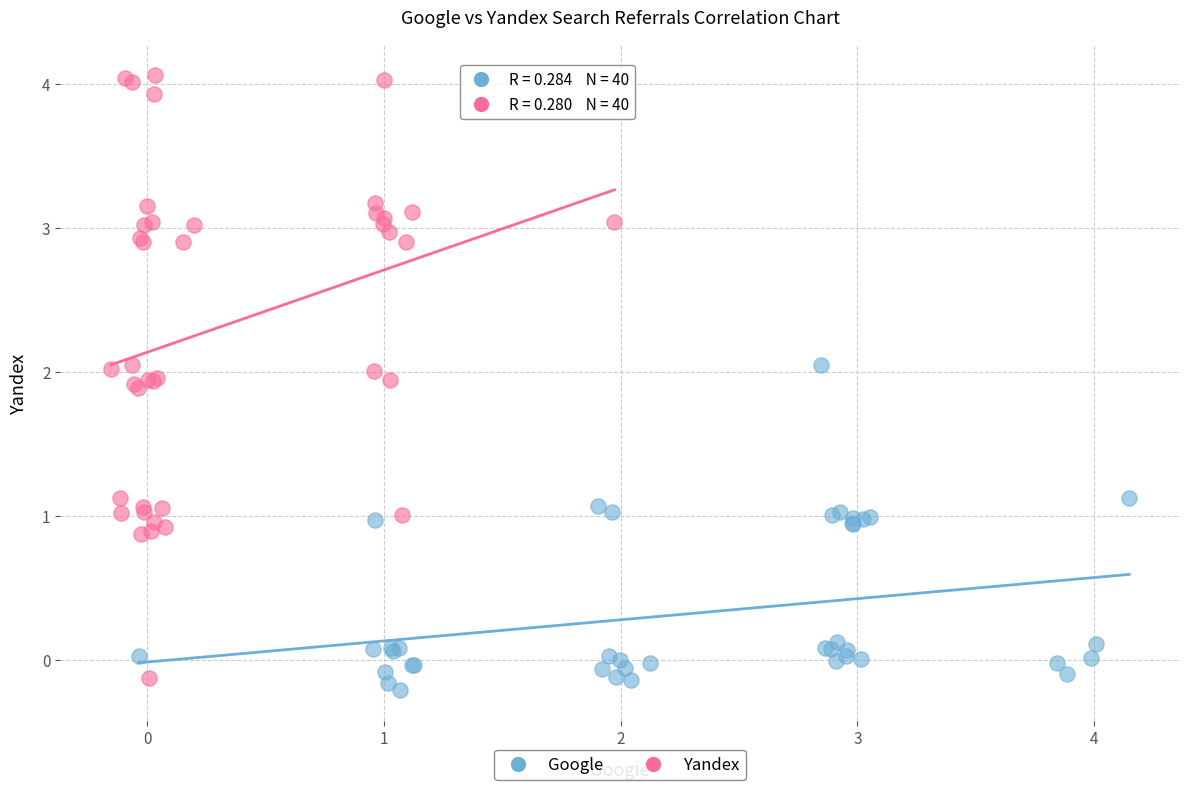

What are all the series names shown in the legend?

Google, Yandex